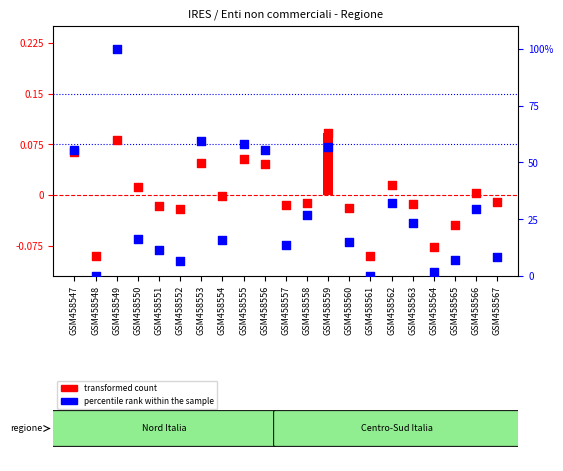

Which series contains the lowest Y value?

transformed count